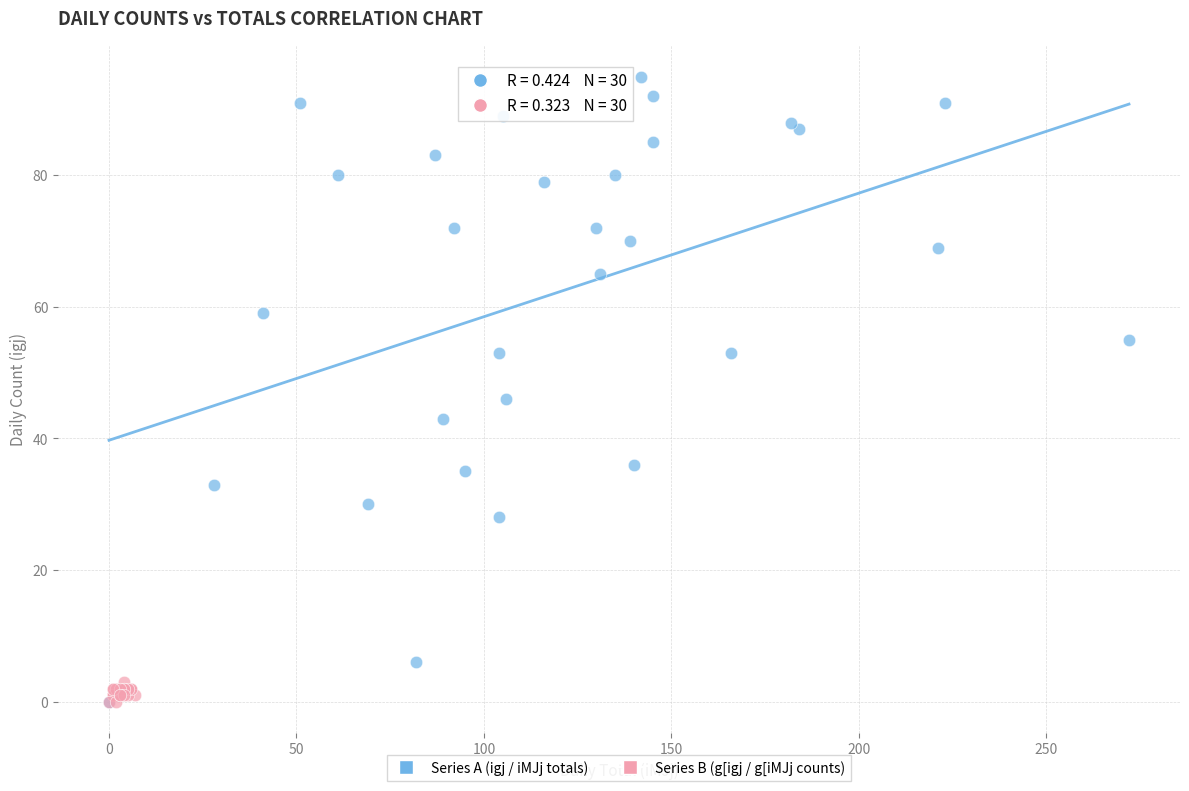

Which series has the widest spread of Y values?

Series A (igj / iMJj totals)